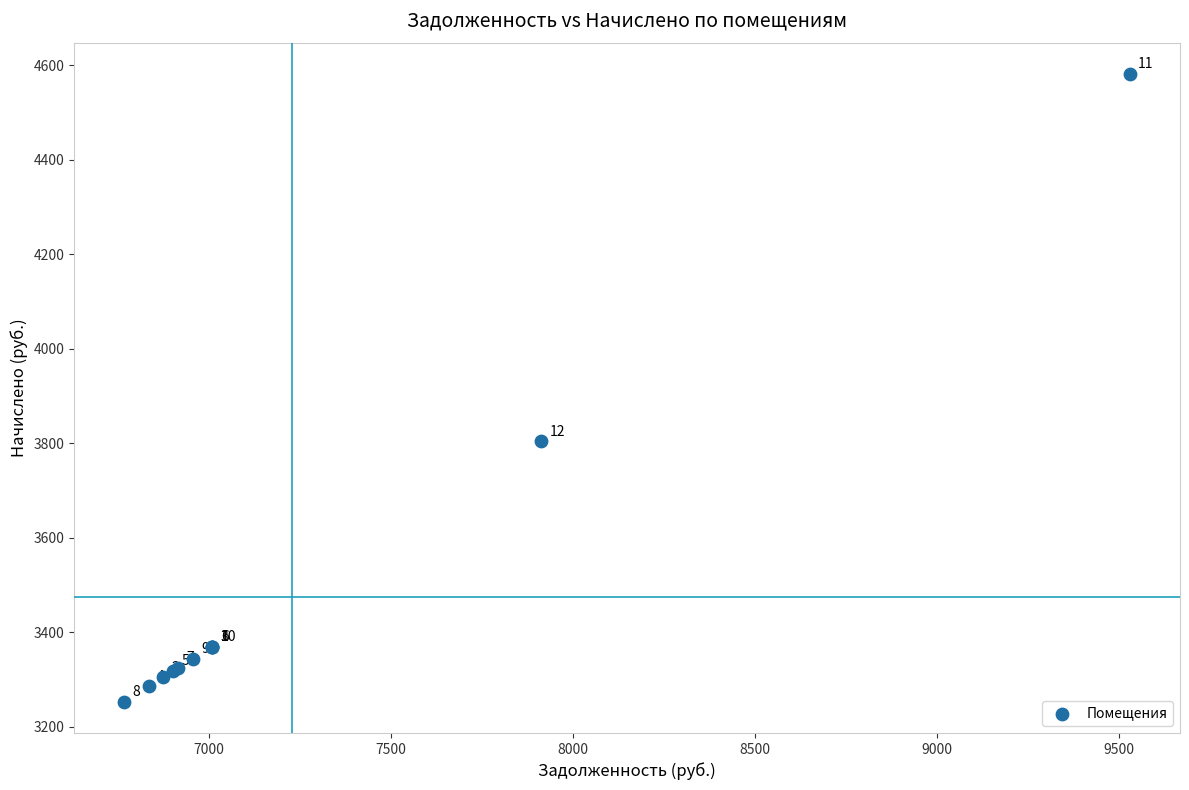

What Y value in the scatter plot is closest to 3917?

3803.8